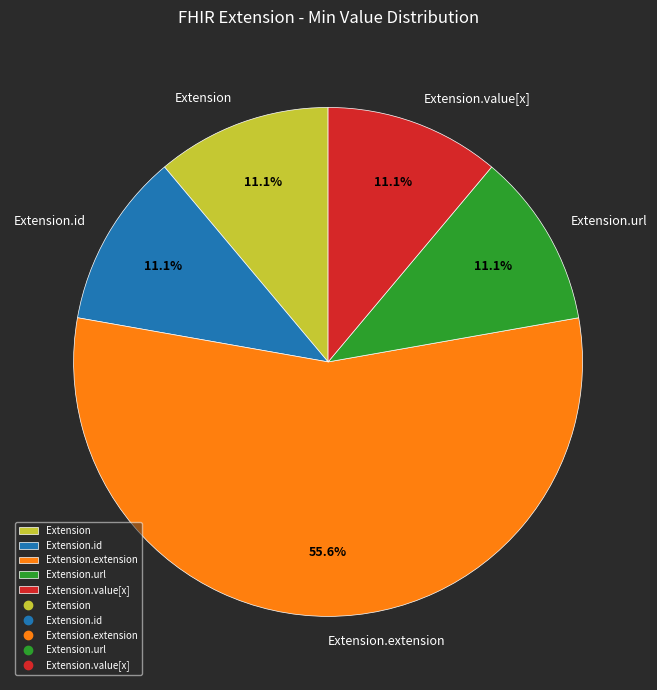

How many slices are in this pie chart?

5